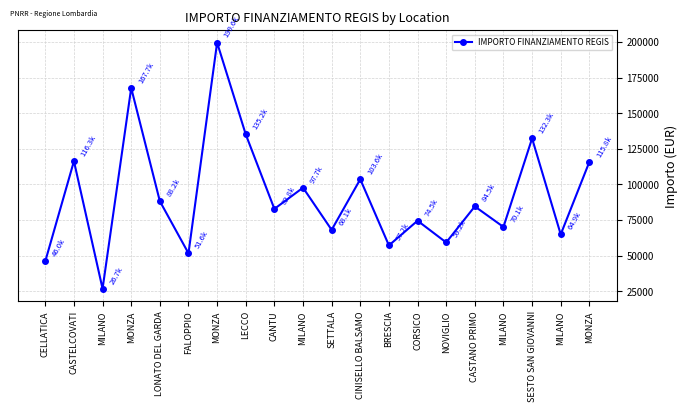

How many points are higher than both their immediate neighbors (excluding endpoints)?

8